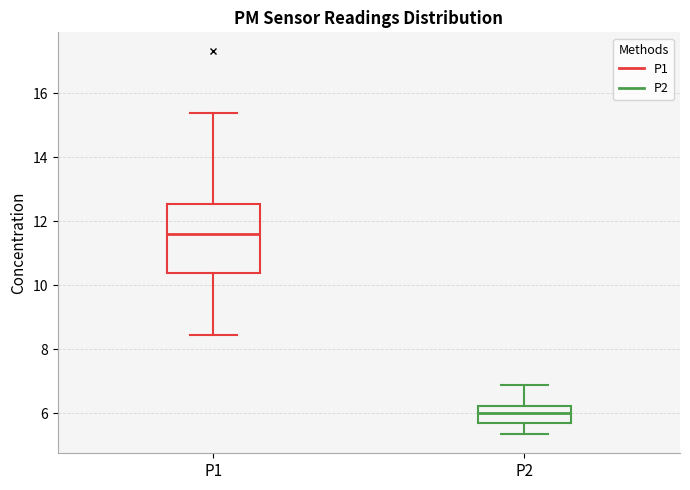

Which box has the lowest median line?

P2